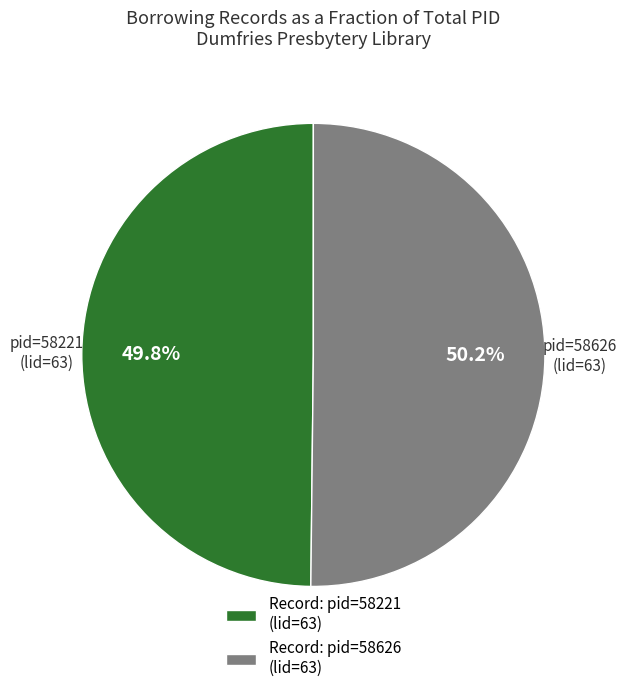

Is there a majority slice in this chart?

Yes